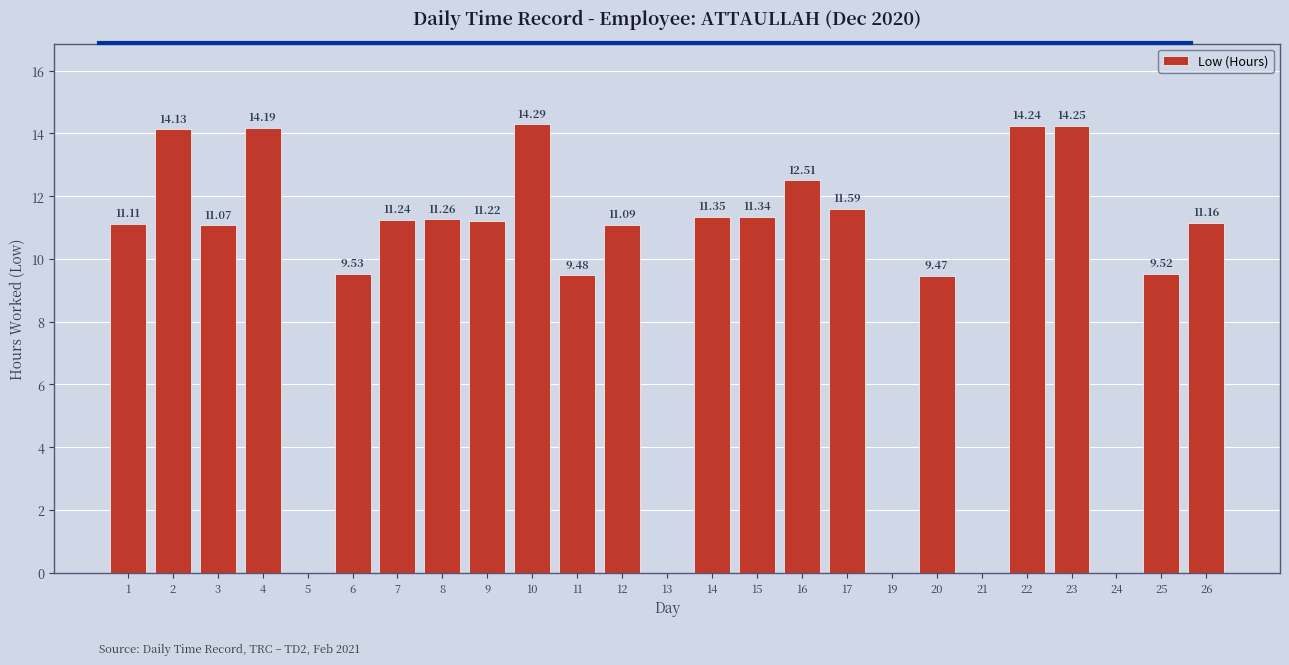

What is the ratio of the value at 9 to the value at 8?

1.0